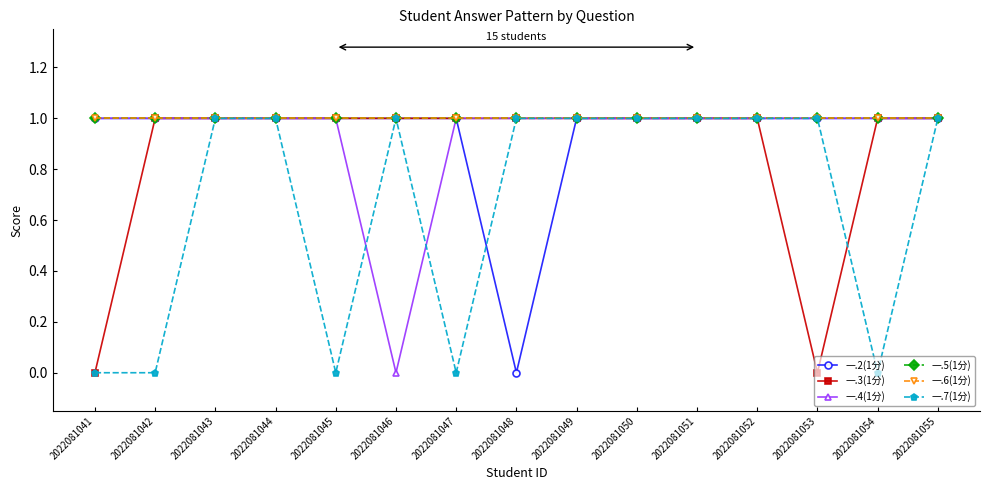

Does the chart have visible grid lines?

No